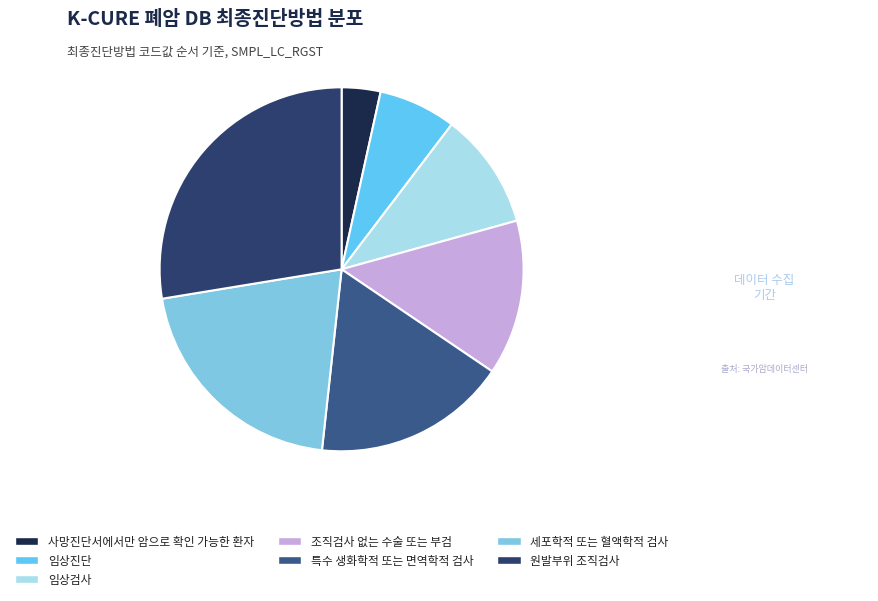

Approximately how many times larger is the value at 사망진단서에서만 암으로 확인 가능한 환자 compared to 조직검사 없는 수술 또는 부검?

0.2